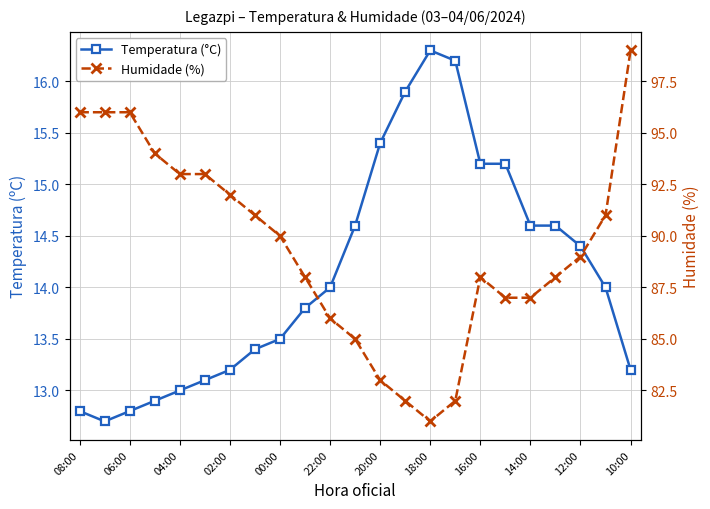

Where is Temperatura (°C) nearest to the value 14?

22:00